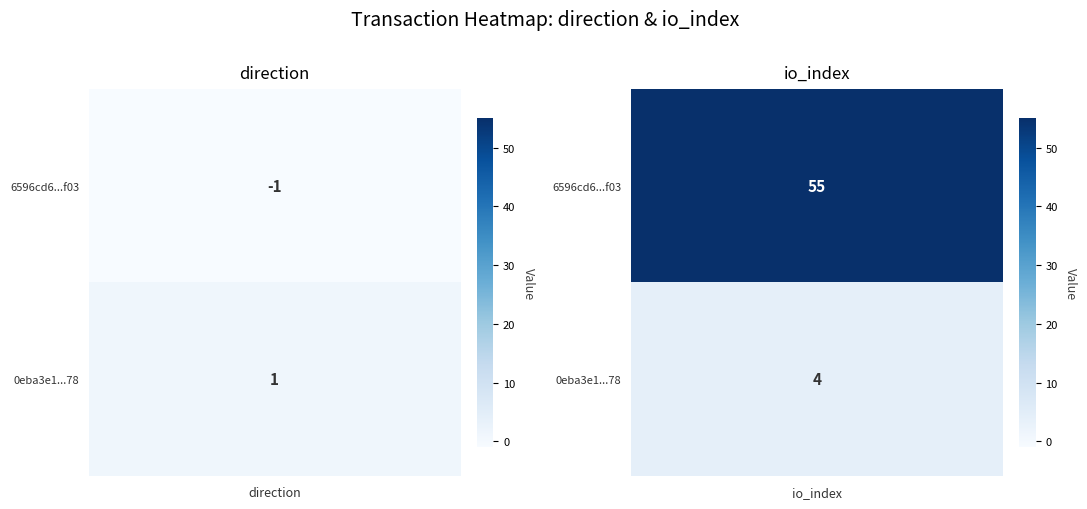

Rank the series by their average value, from highest to lowest.

6596cd64946c102ef7c3d4f1125828e0cb31f03, 0eba3e12f4b781bf22e8a807fb8a740765f5c78